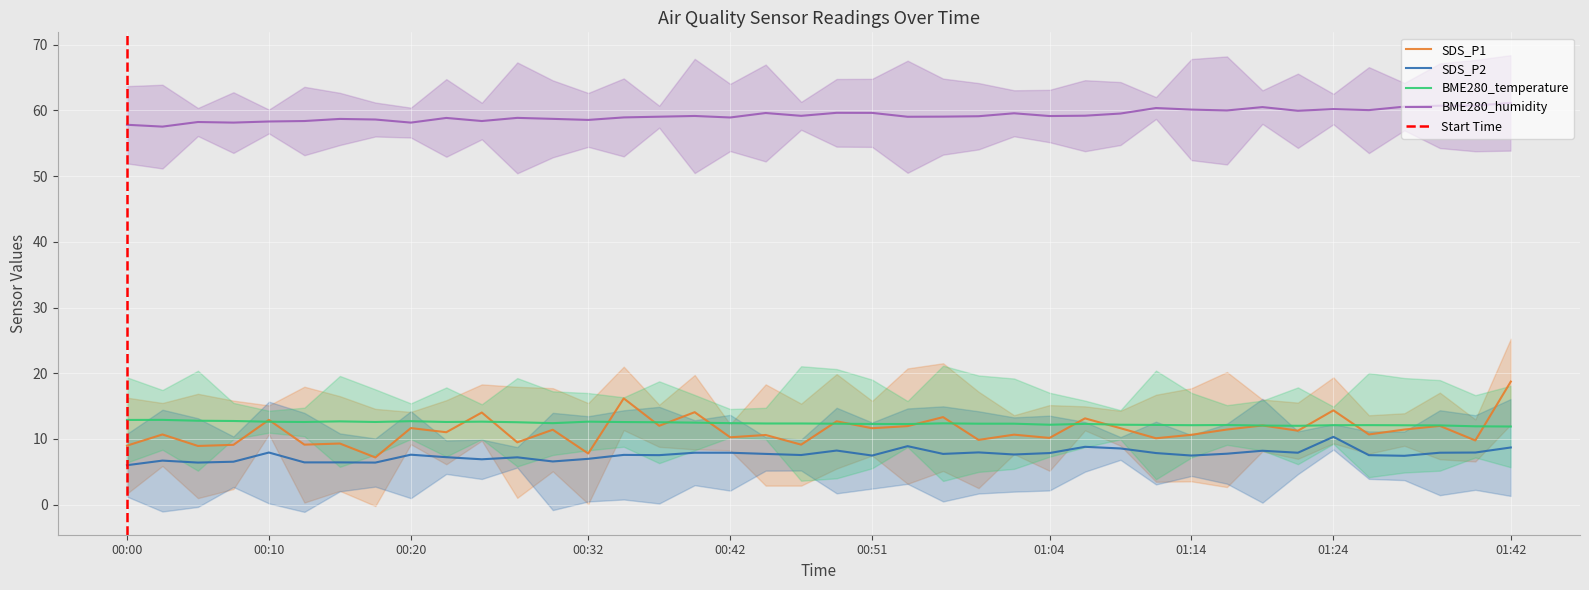

Count the number of data series in this chart.

4